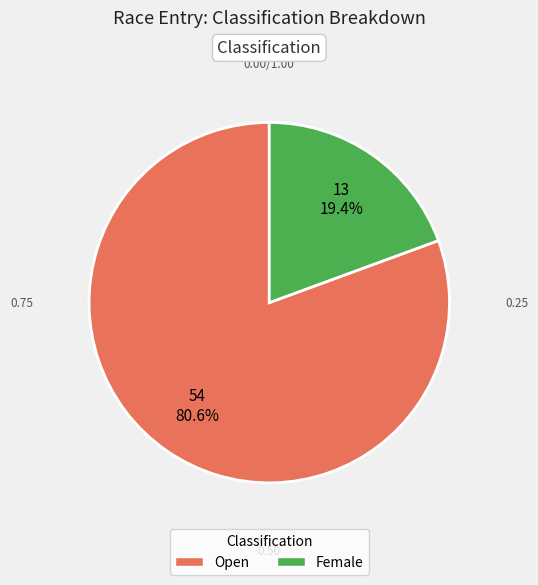

The Female slice represents 19% of the pie. True or false?

True